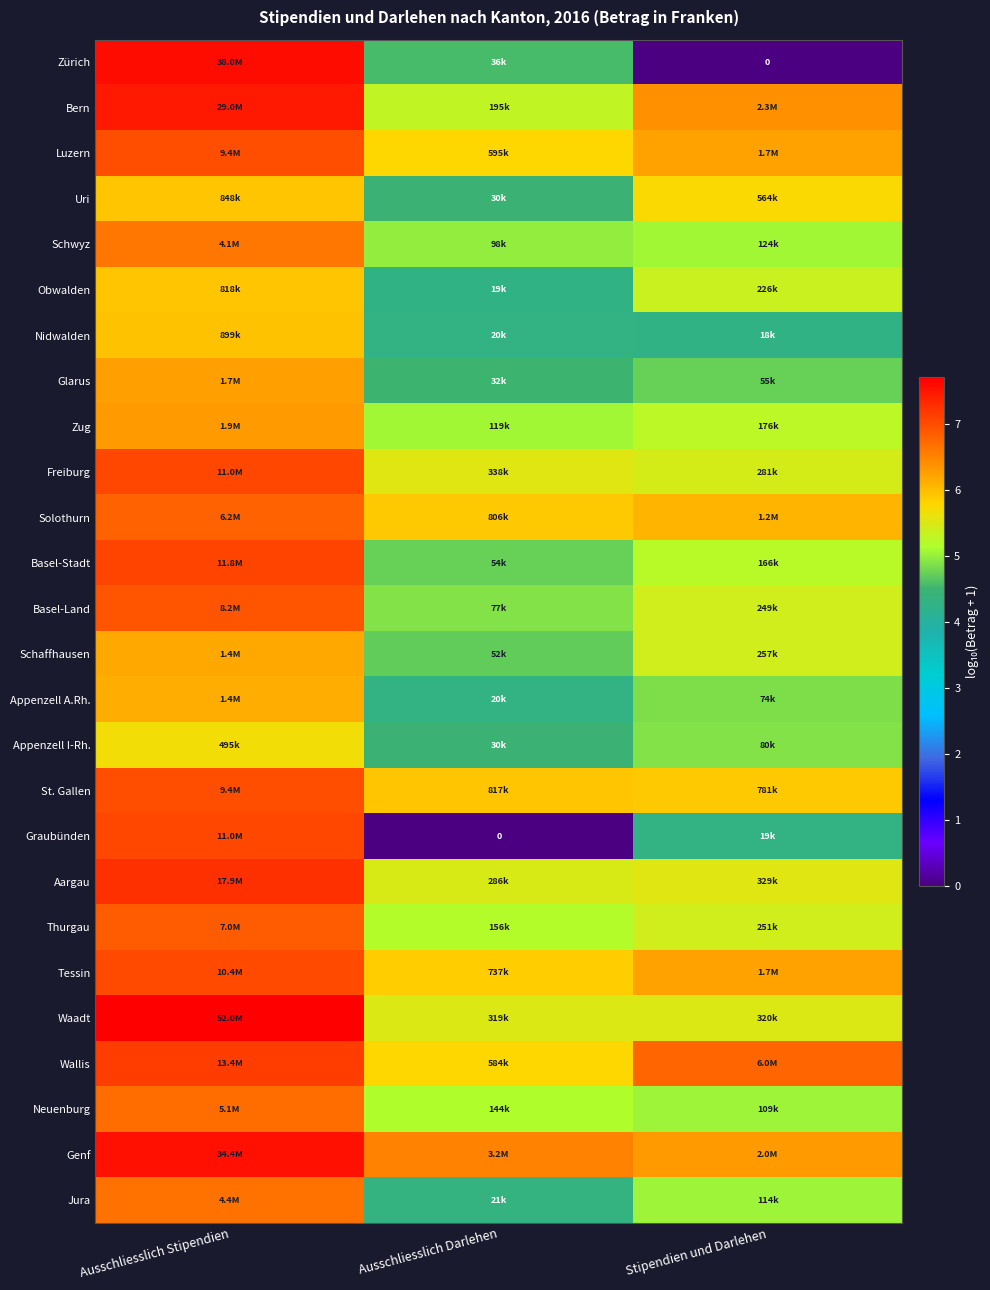

The value of Neuenburg at Ausschliesslich Stipendien is 11.0. True or false?

False